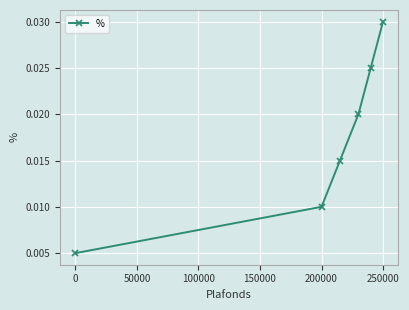

How many values are between 0 and 1?

6